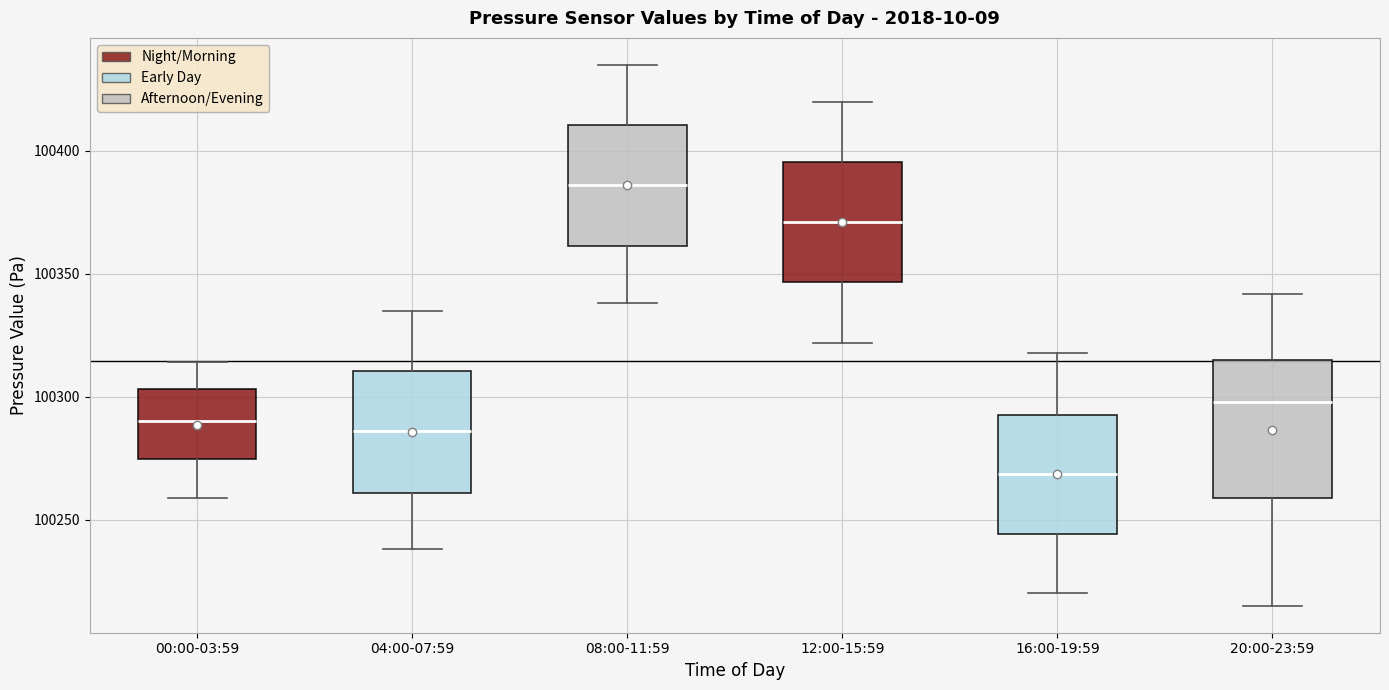

Reading left to right, transcribe this box plot: for each box, give where its median line is, the range the box spans, and where its two whiskers end, as read against the y-axis. The values are not printed on the chart, so give them approximately, as read against the axis.

00:00-03:59: median 100290, box 100275 to 100305, whiskers 100260 to 100315
04:00-07:59: median 100285, box 100260 to 100310, whiskers 100240 to 100335
08:00-11:59: median 100385, box 100360 to 100410, whiskers 100340 to 100435
12:00-15:59: median 100370, box 100345 to 100395, whiskers 100320 to 100420
16:00-19:59: median 100270, box 100245 to 100295, whiskers 100220 to 100320
20:00-23:59: median 100300, box 100260 to 100315, whiskers 100215 to 100340